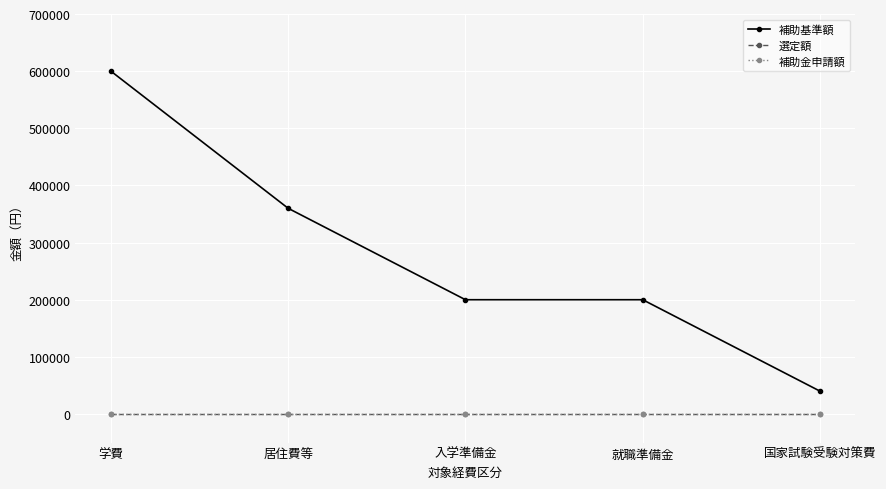

True or false: 補助基準額 has more than 2 points higher than both neighbors.

False